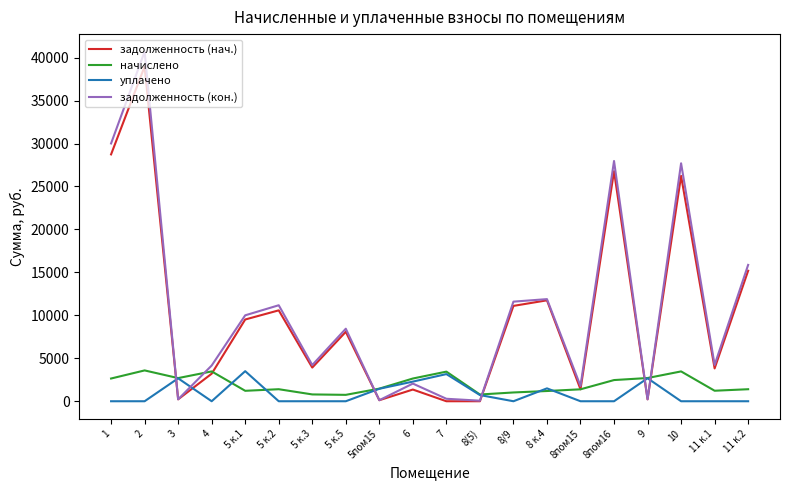

Which series changed the most between 6 and 8 к.4?

задолженность (нач.)